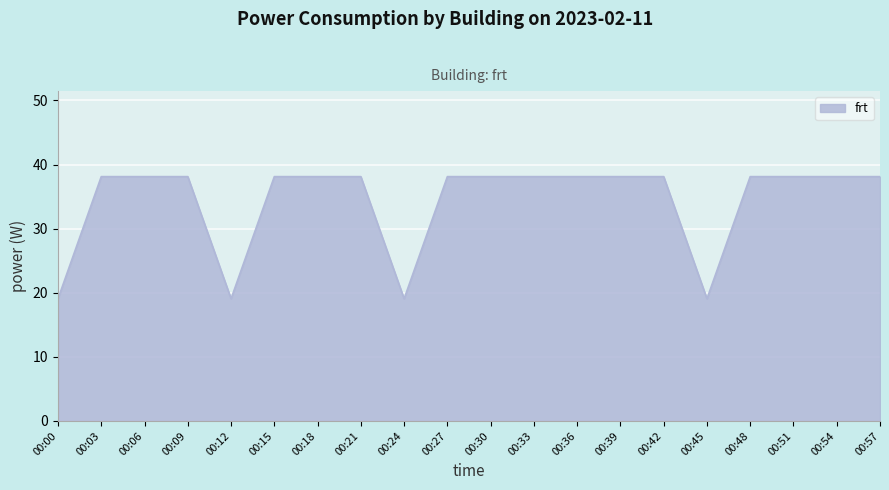

What is the difference between the maximum and minimum values?

19.1